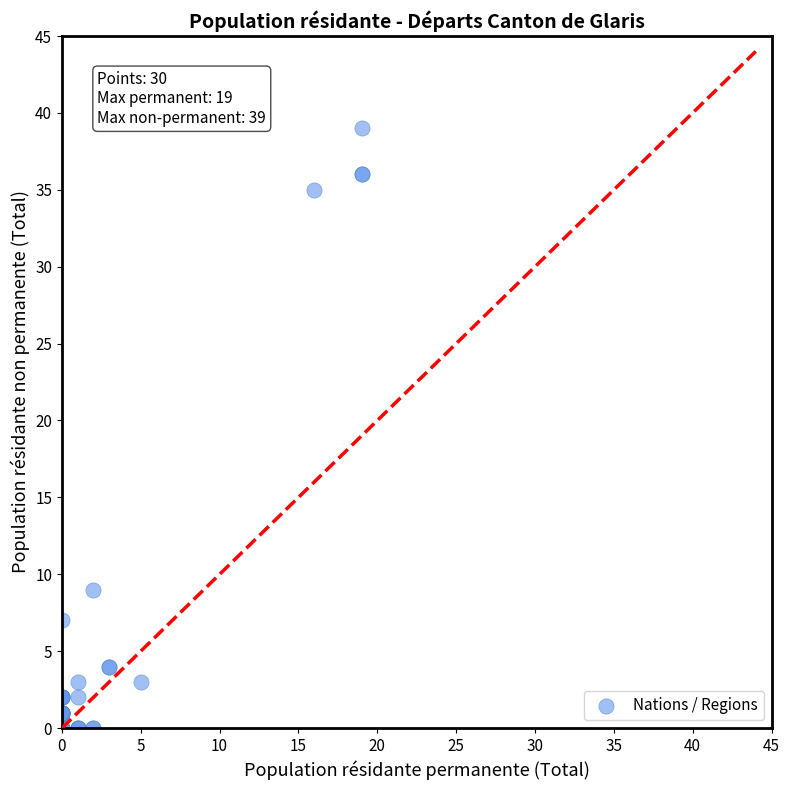

What Y value in the scatter plot is closest to 19?

9